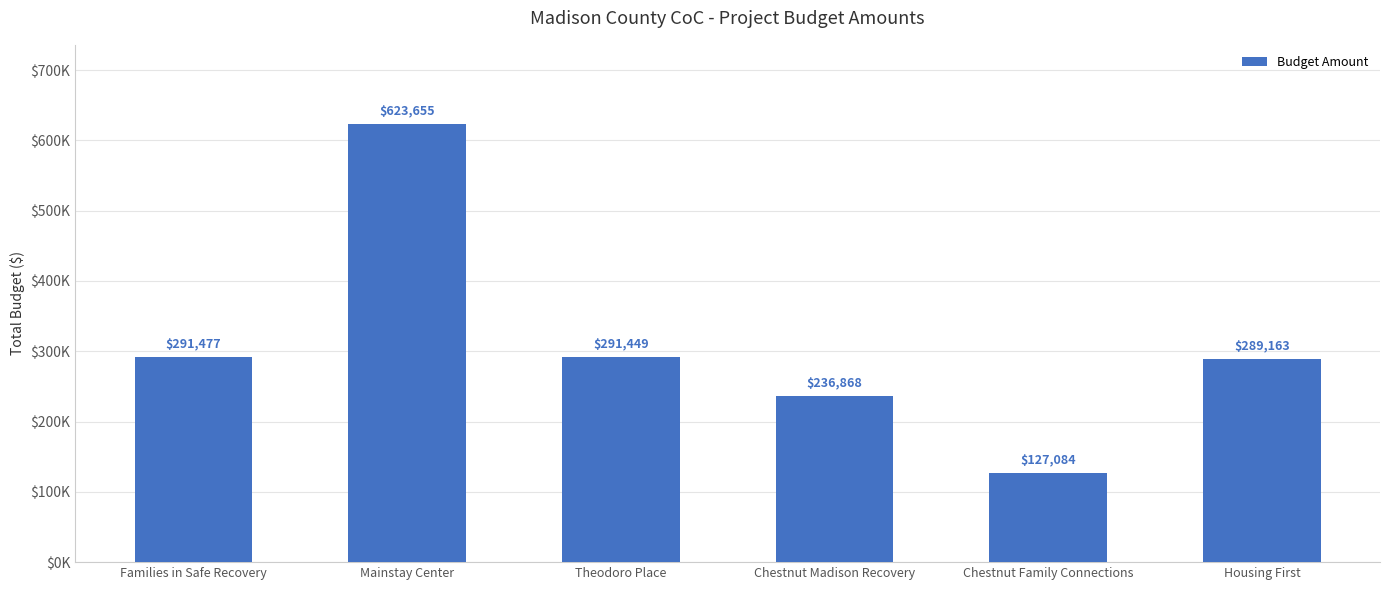

How many values exceed 291449?

2